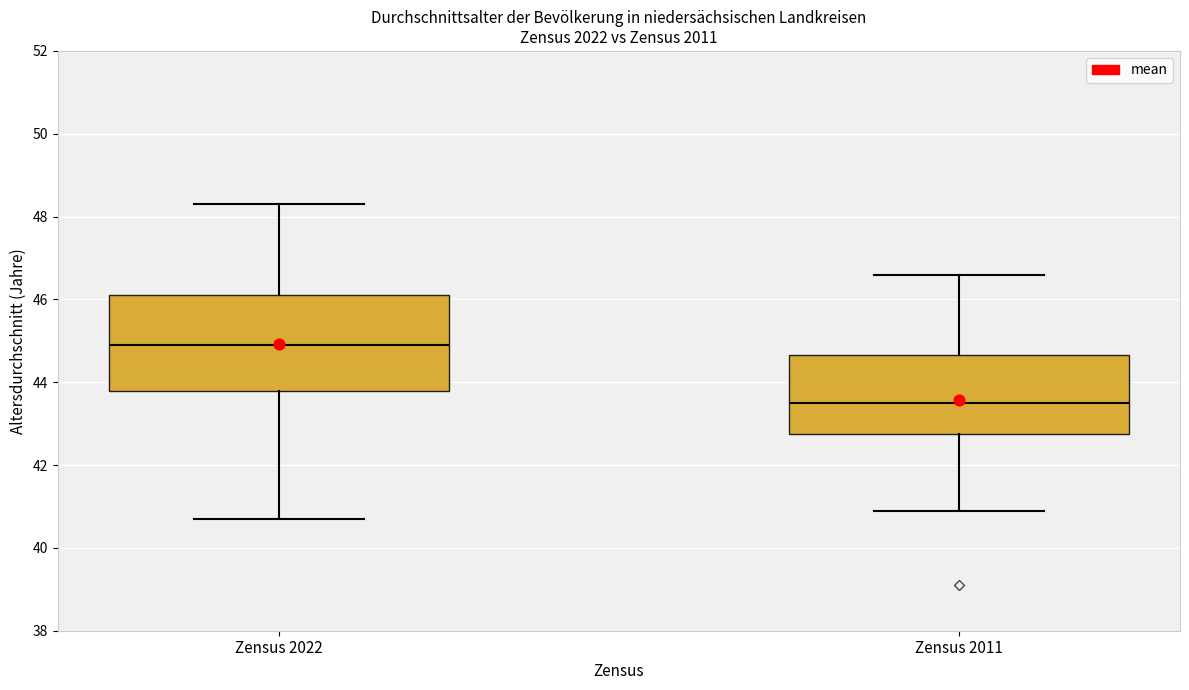

Comparing the boxes themselves (not the whiskers), which one is the tallest?

Zensus 2022